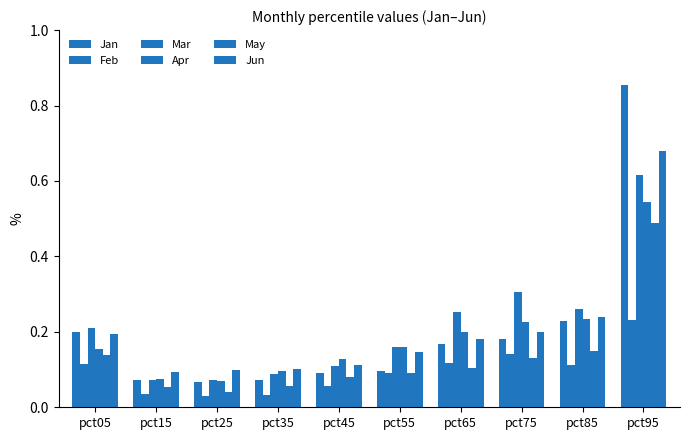

Which label corresponds to the largest value in the chart?

pct95